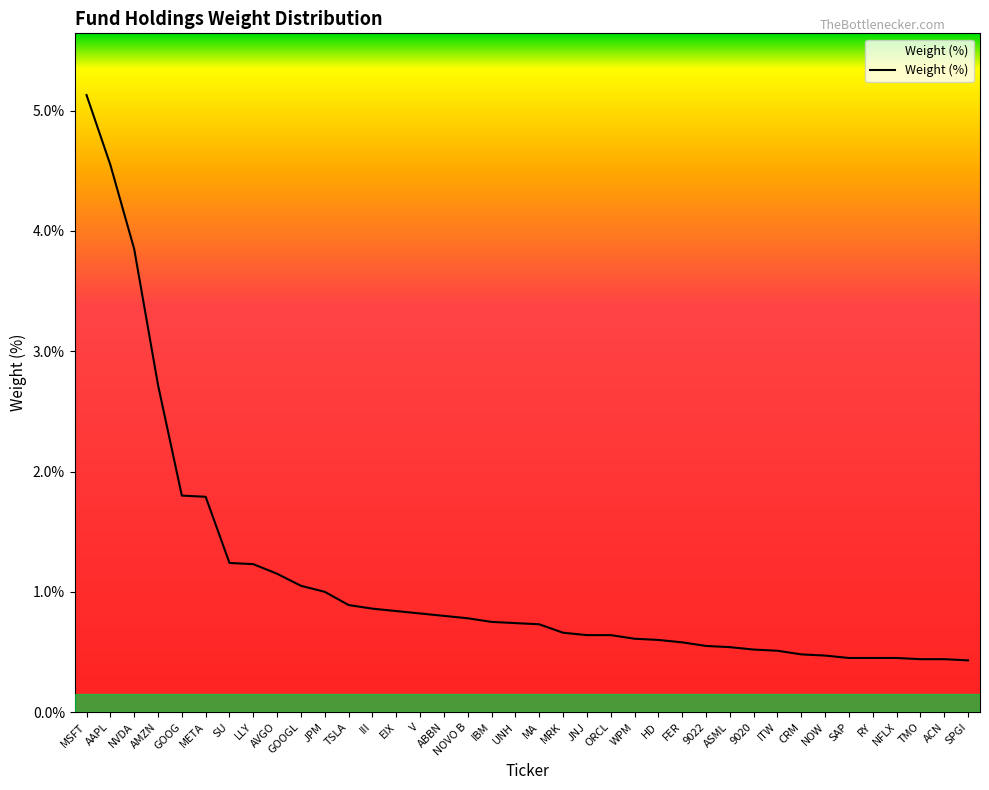

What is the average value?

1.1